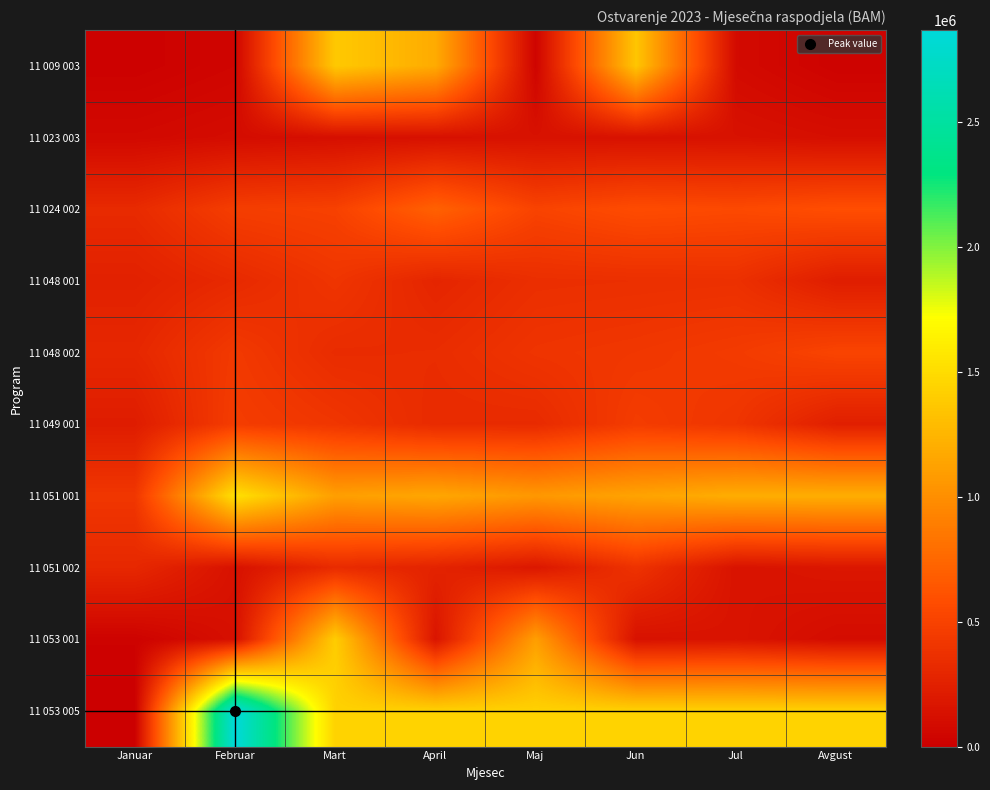

Which series has the largest range (max minus min)?

11 053 005